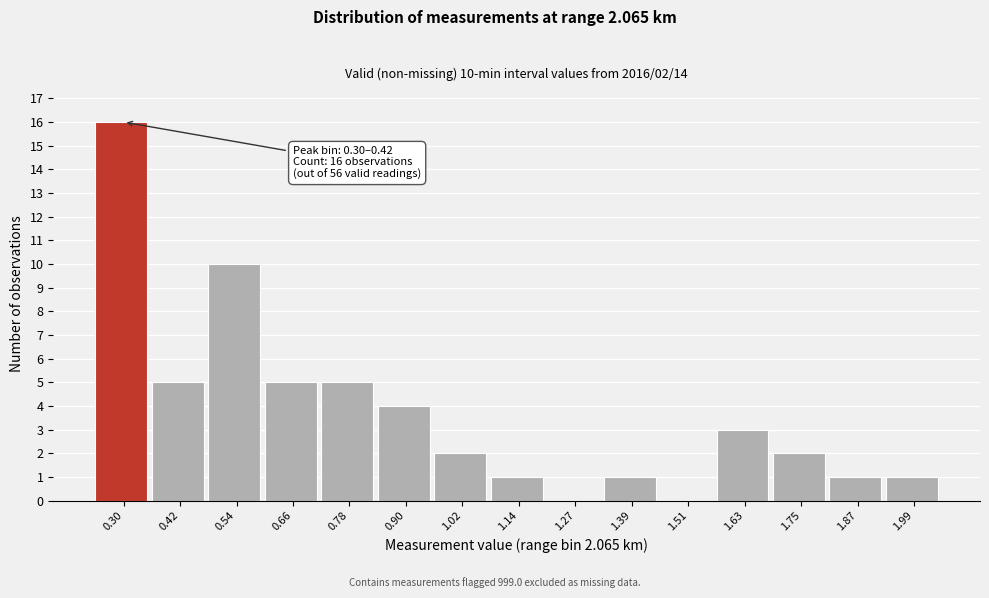

Reading left to right, extract all data points from this chart.

0.30=16	0.42=5	0.54=10	0.66=5	0.78=5	0.90=4	1.02=2	1.14=1	1.27=0	1.39=1	1.51=0	1.63=3	1.75=2	1.87=1	1.99=1